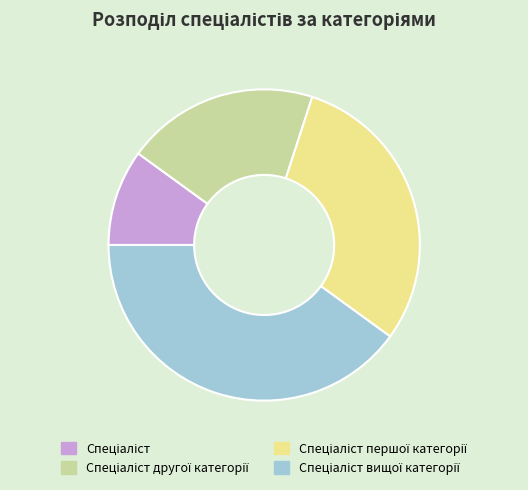

Does any single category account for the majority?

No